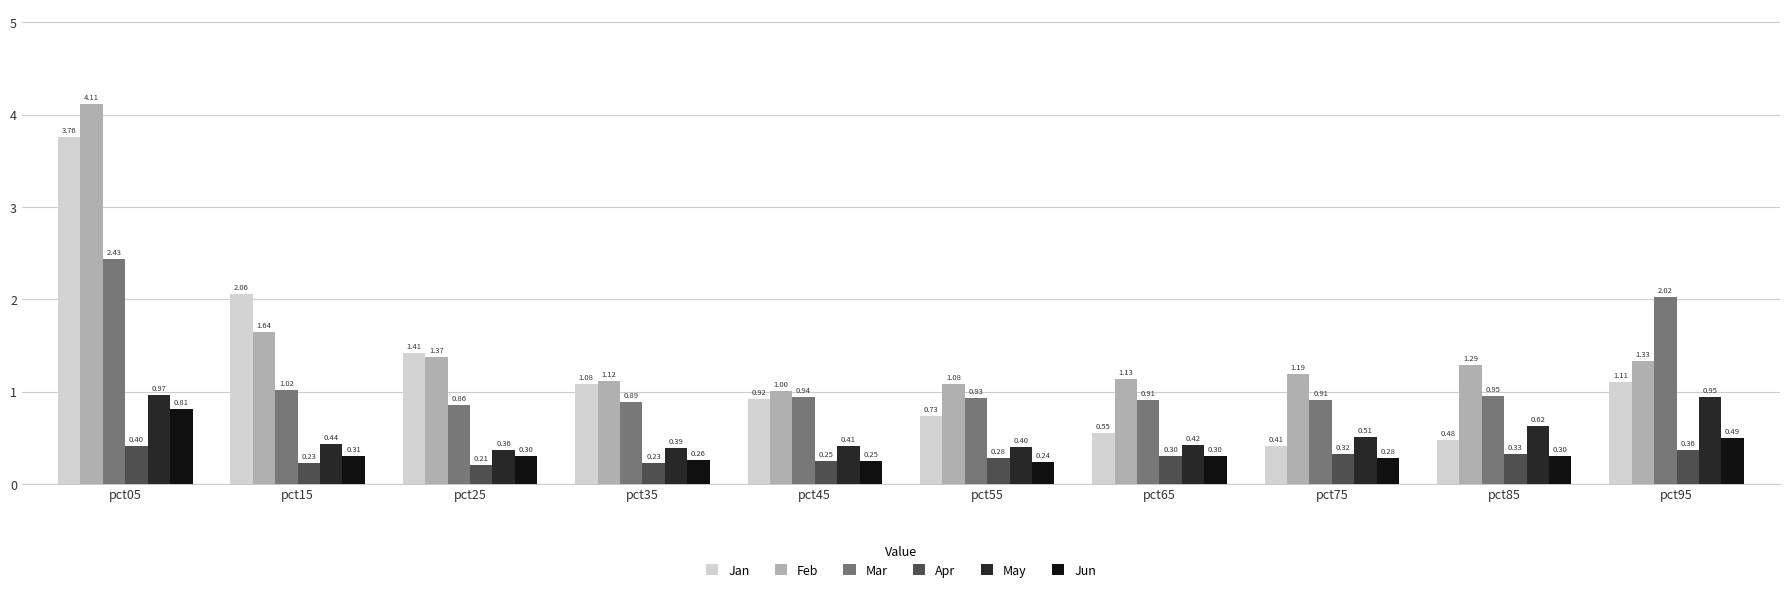

Which series has the largest total across all categories?

Feb